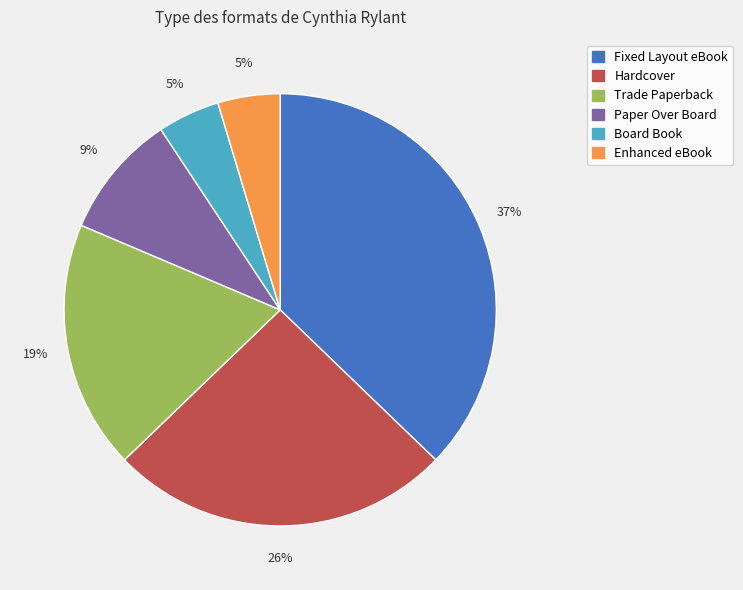

How many slices are in this pie chart?

6